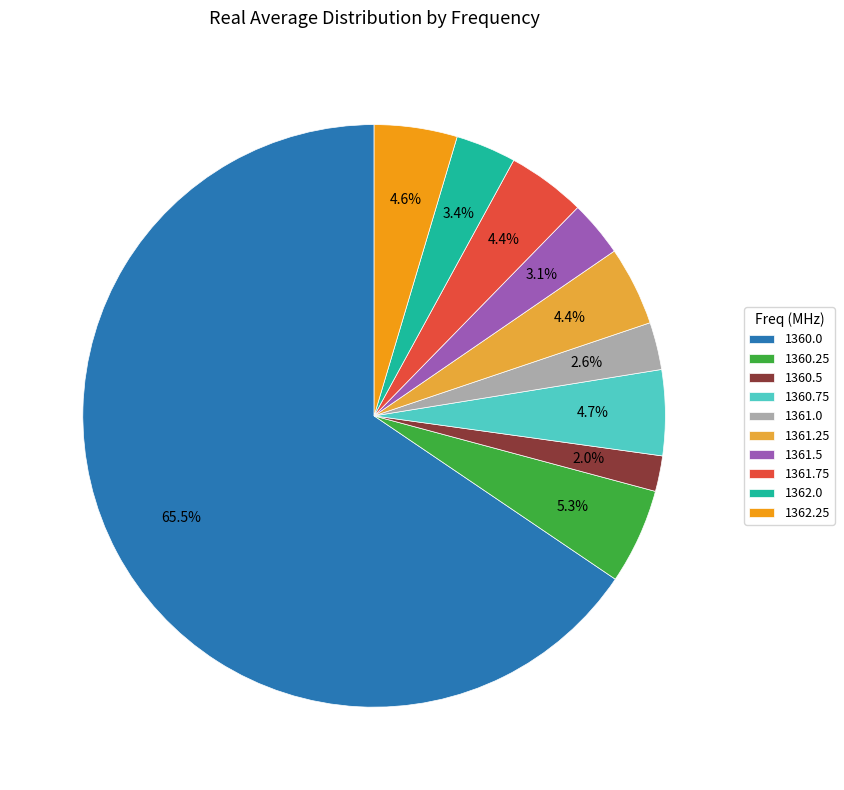

Approximately how many times larger is the value at 1362.25 compared to 1360.0?

0.1